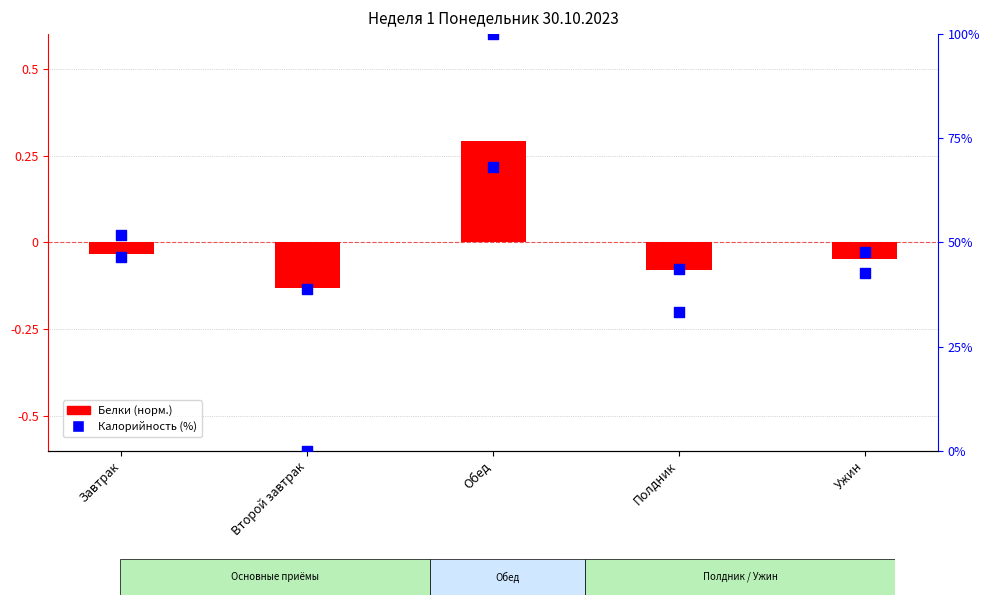

At which category is the sum across all series the highest?

Обед